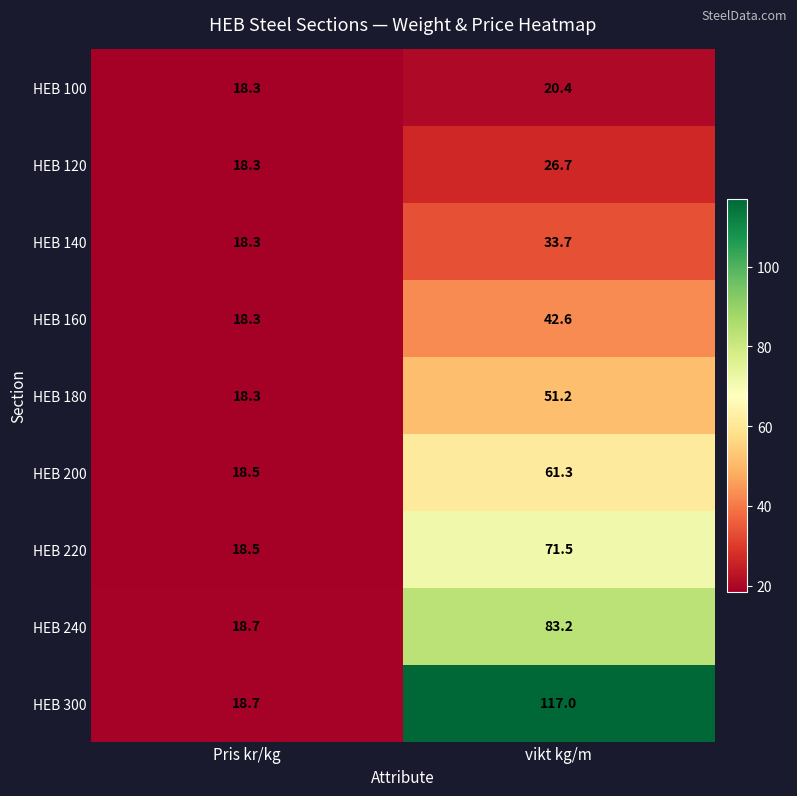

At which category is the sum across all series the highest?

vikt kg/m